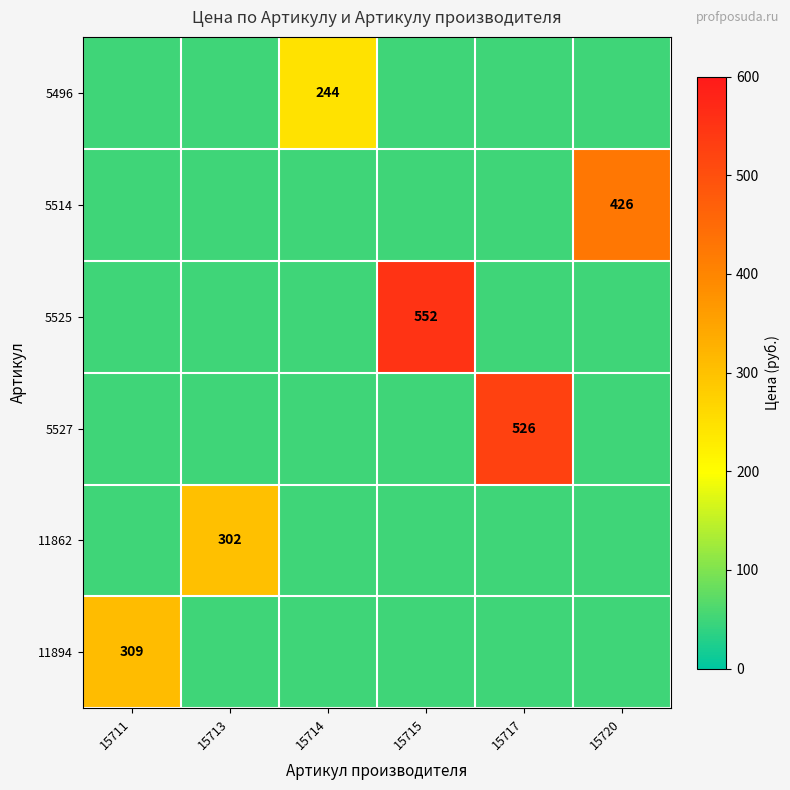

At which category does the chart reach its peak across all series?

15715